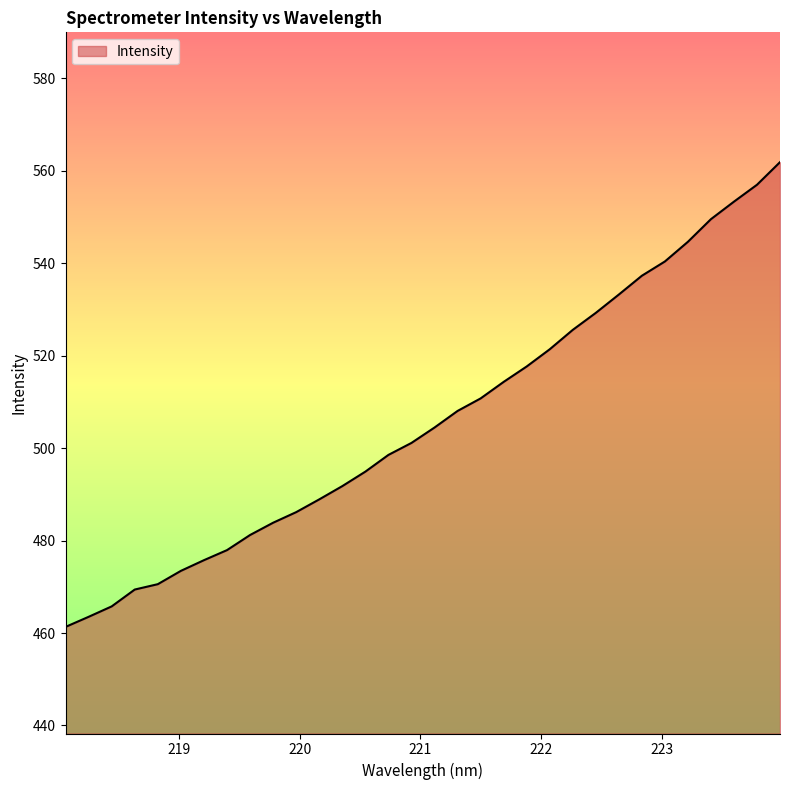

Count the number of categories in the chart.

32